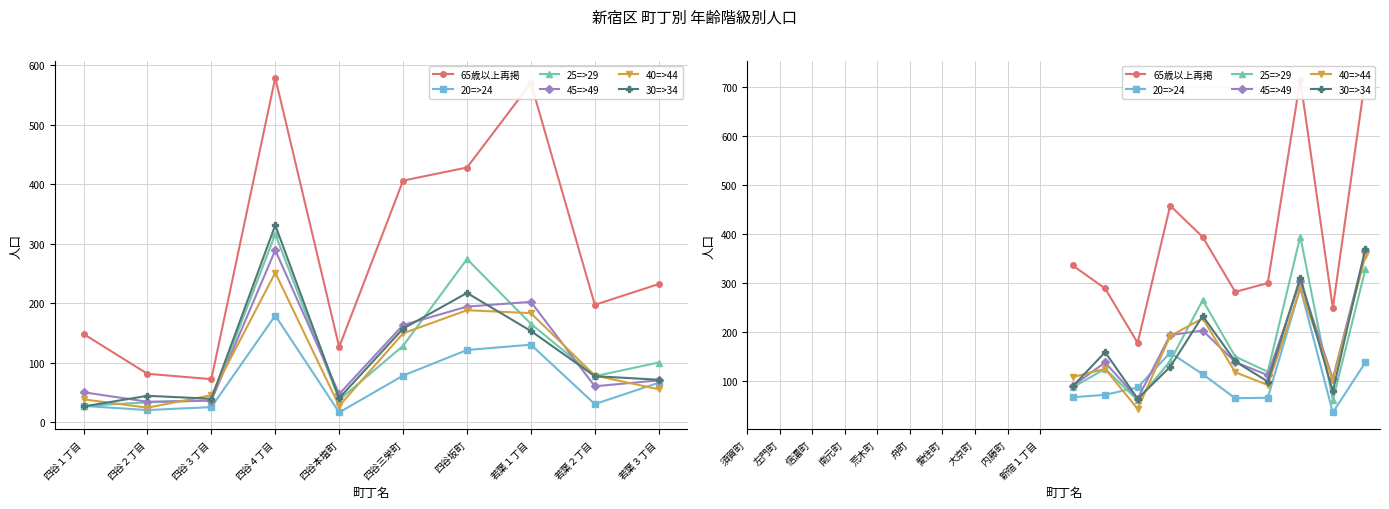

What are all the series names shown in the legend?

65歳以上再掲, 20=>24, 25=>29, 45=>49, 40=>44, 30=>34